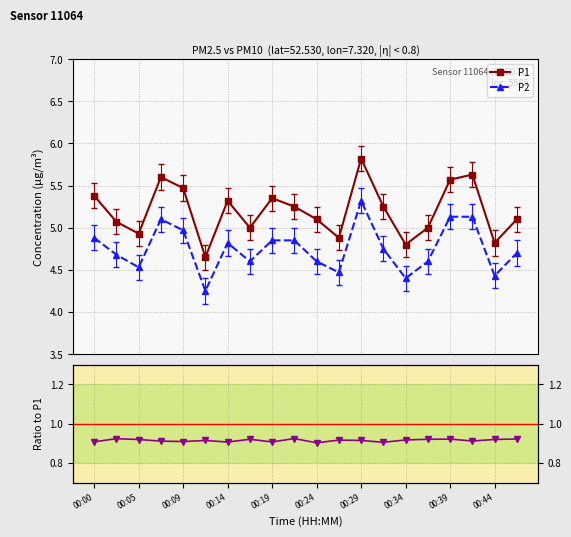

How many categories are shown in the chart?

20